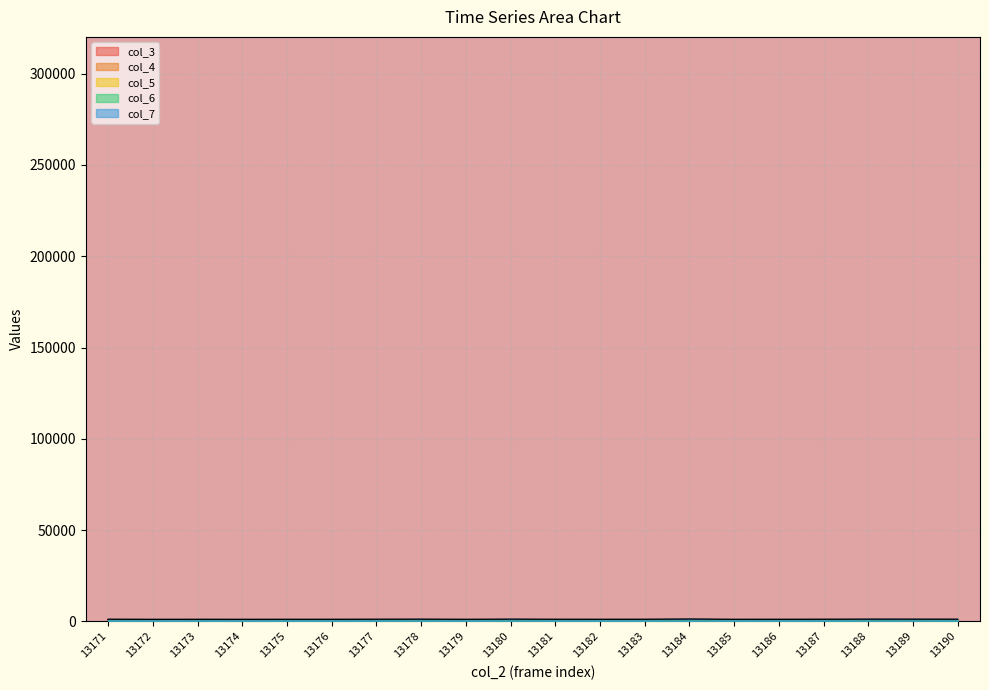

The value of col_7 at 13186 is 637.8. True or false?

False